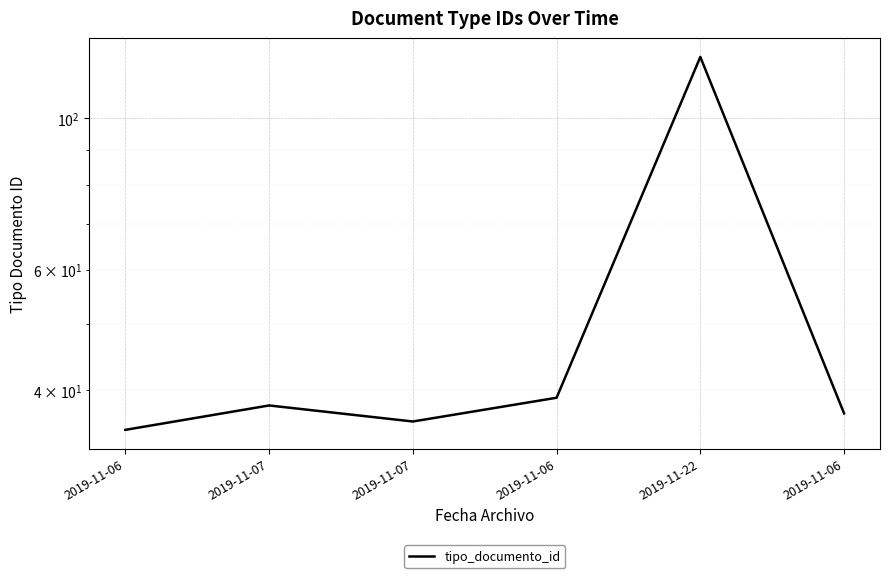

Reading left to right, list all the values displayed in this chart.

2019-11-06=35	2019-11-07=38	2019-11-07=36	2019-11-06=39	2019-11-22=123	2019-11-06=37